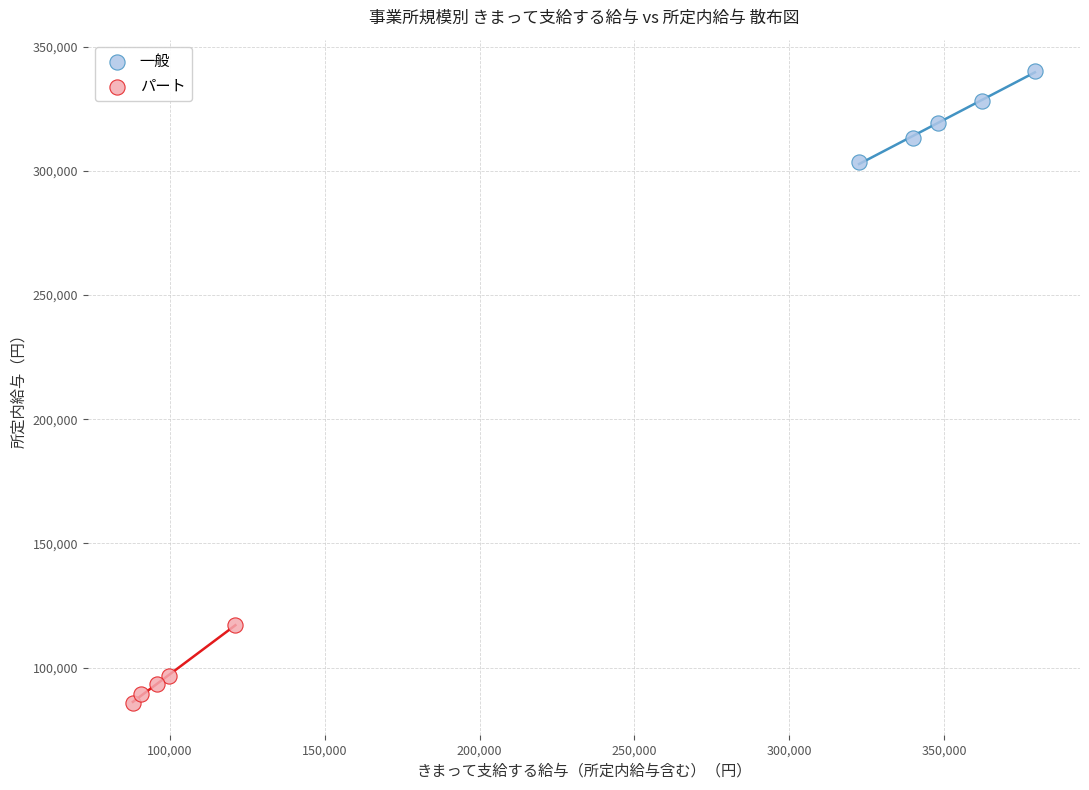

Which series reaches the minimum Y coordinate?

パート